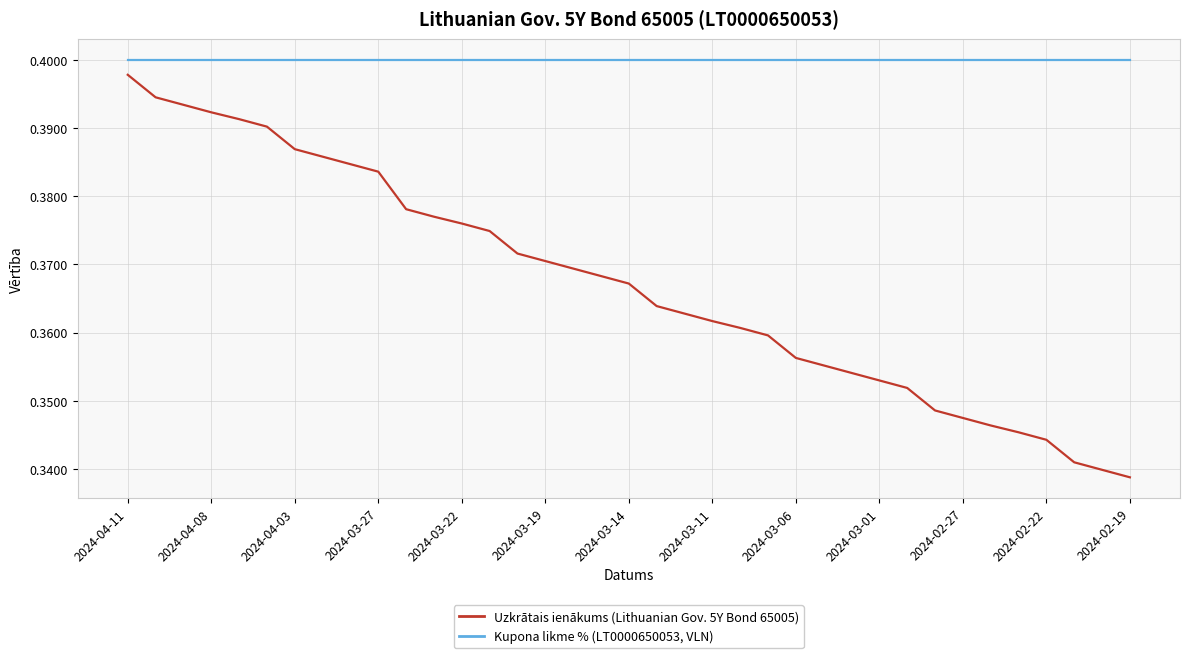

What is the maximum value shown in the chart?

0.4